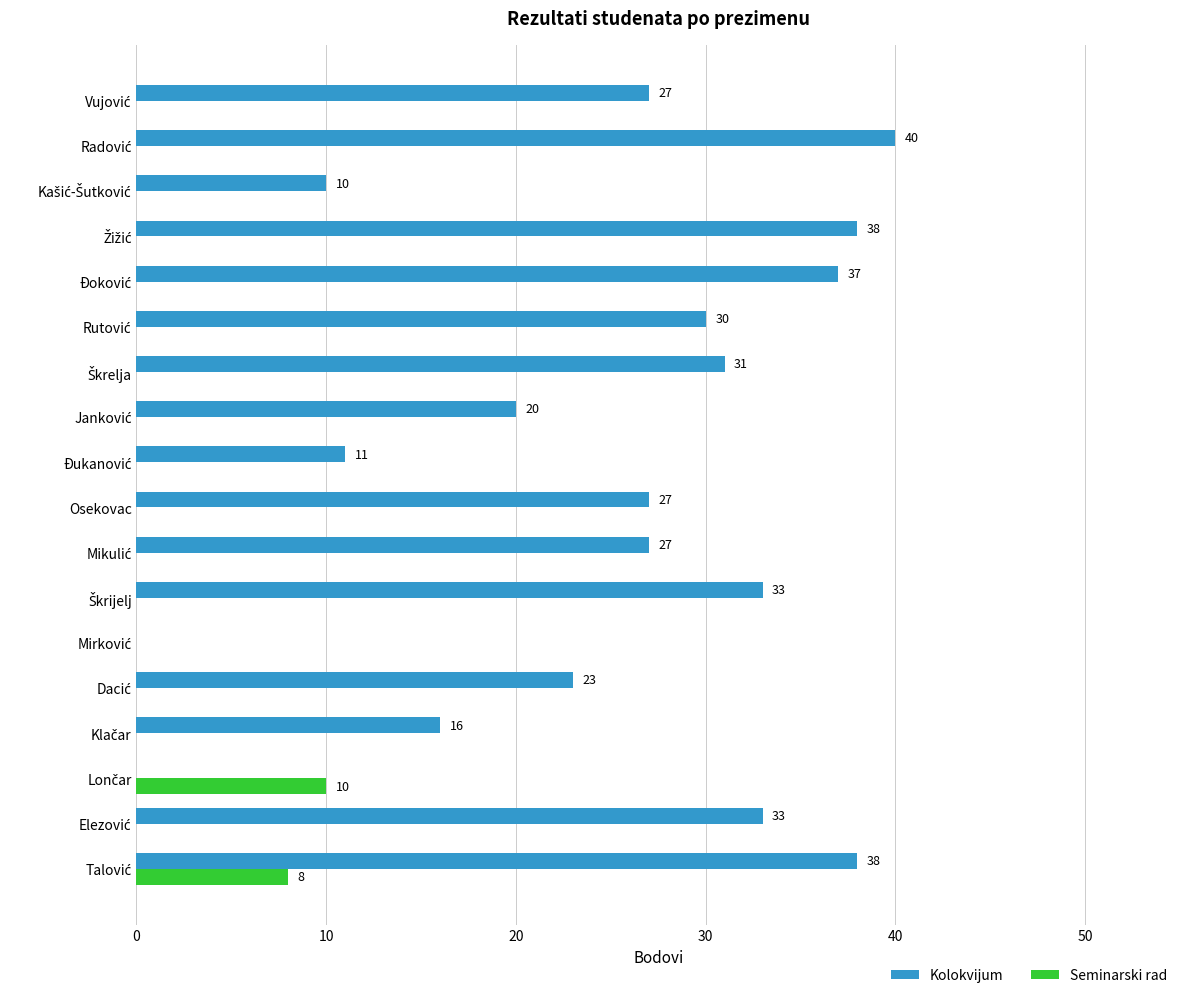

What is the greatest value displayed?

40